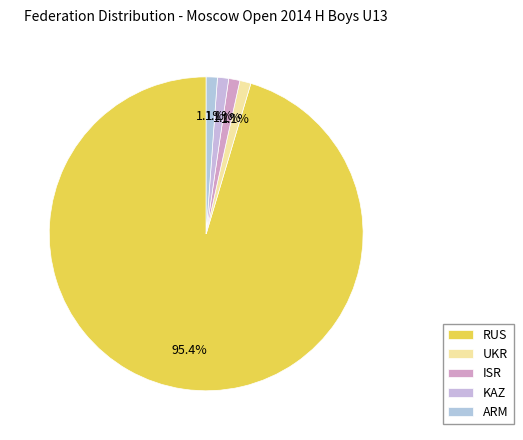

What percentage do UKR and RUS together represent?

96.6%